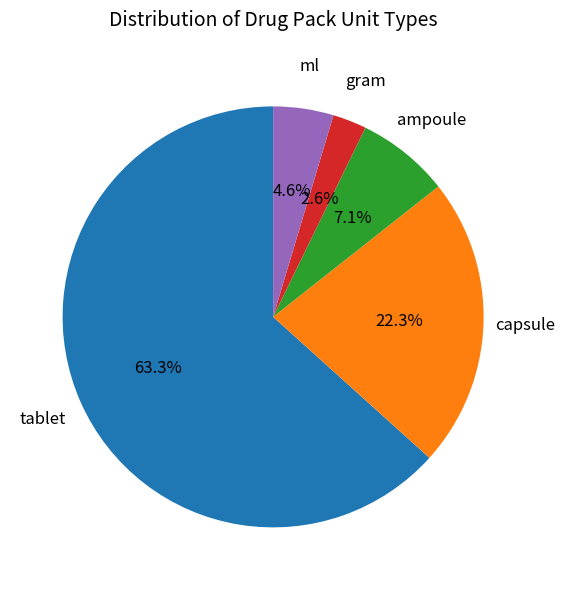

Is there a majority slice in this chart?

Yes